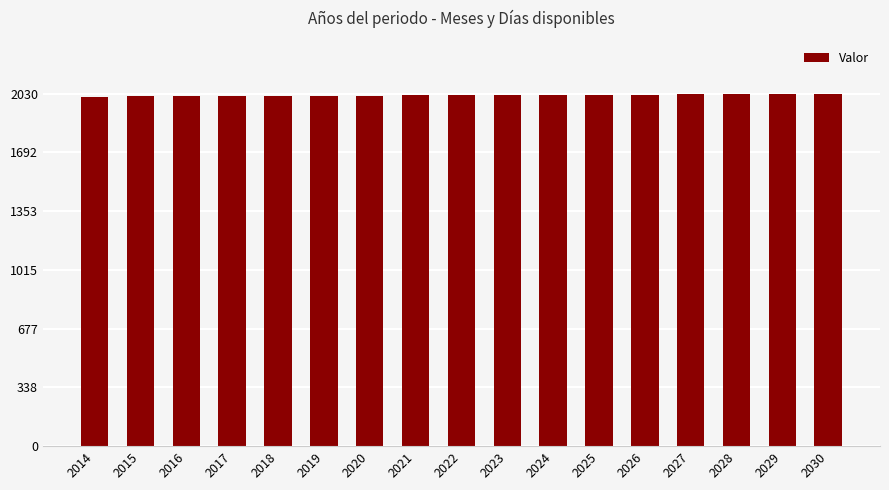

What is the sum of all values?

34374